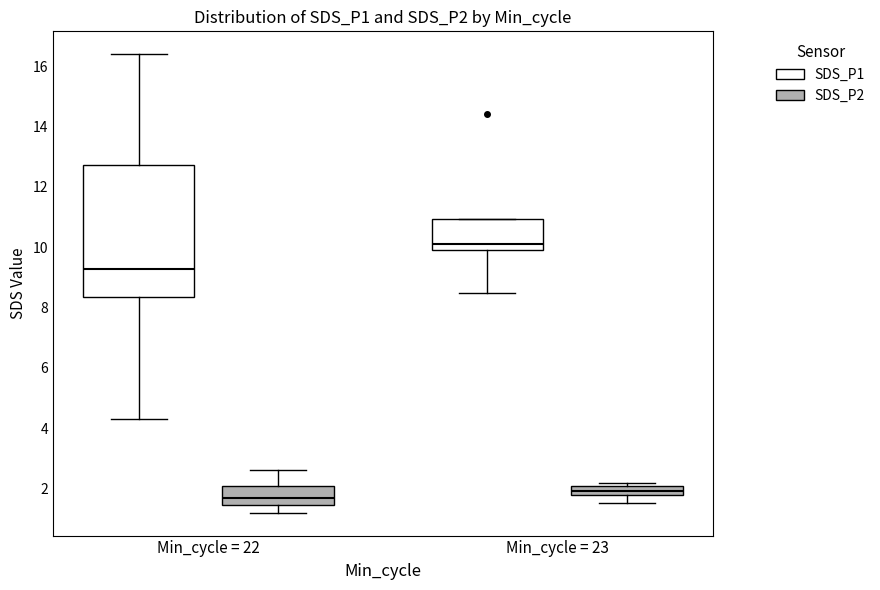

Which box's median line is the highest?

Min_cycle = 23 (SDS_P1)